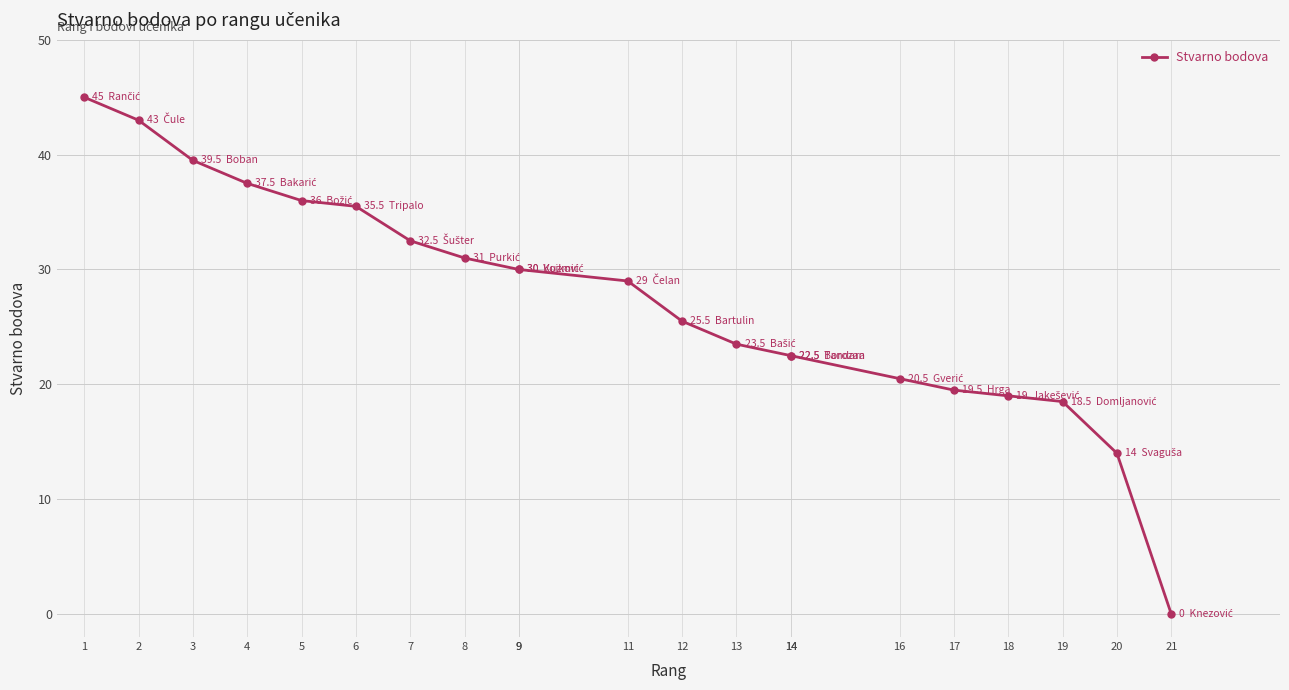

Between 21 and 3, which is larger?

3